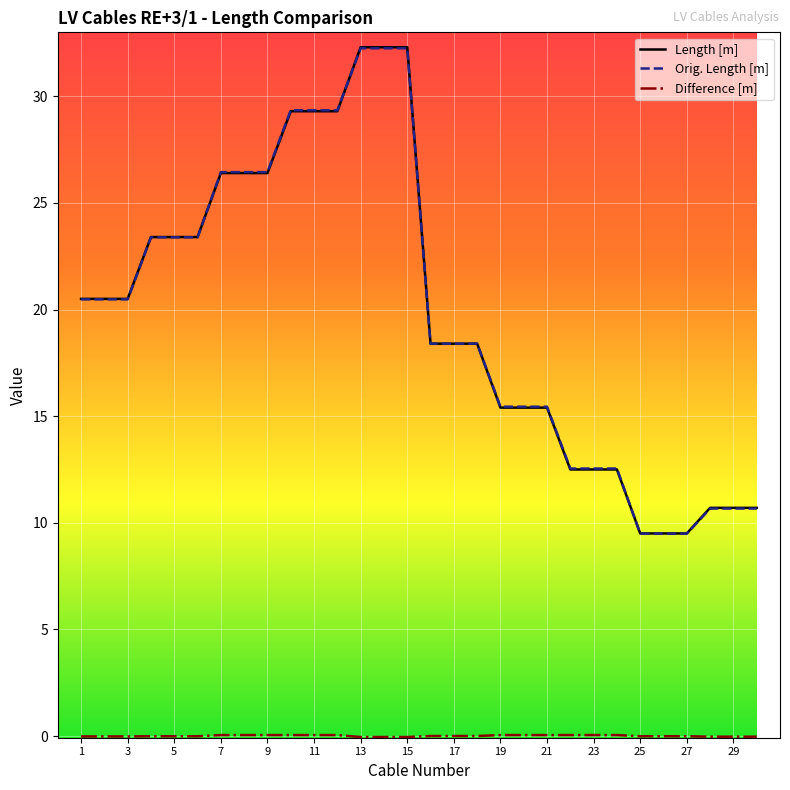

Does the chart display data point markers on the line(s)?

No